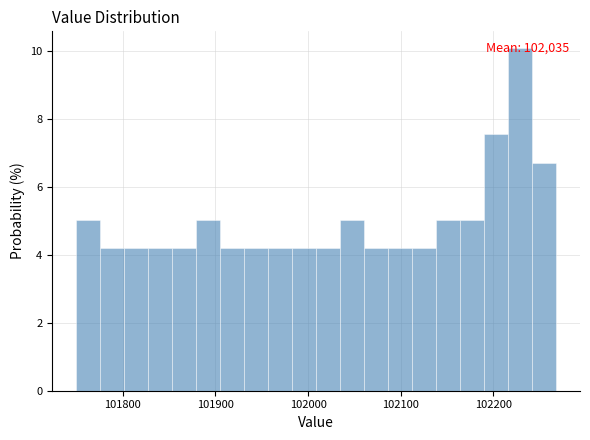

Around what value on the x-axis is the tallest bar? Give the approximate position of its centre, as read against the axis.

102230